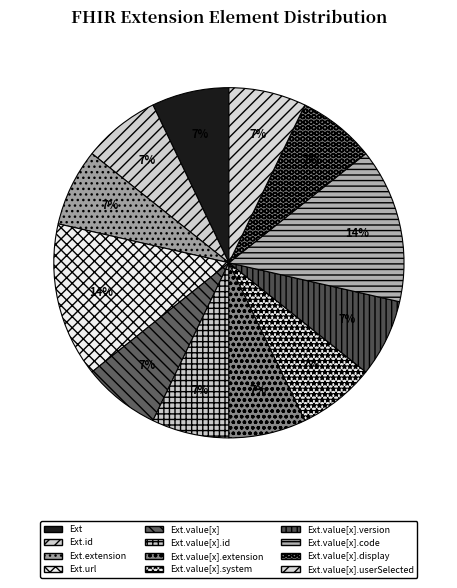

How many slices are in this pie chart?

12